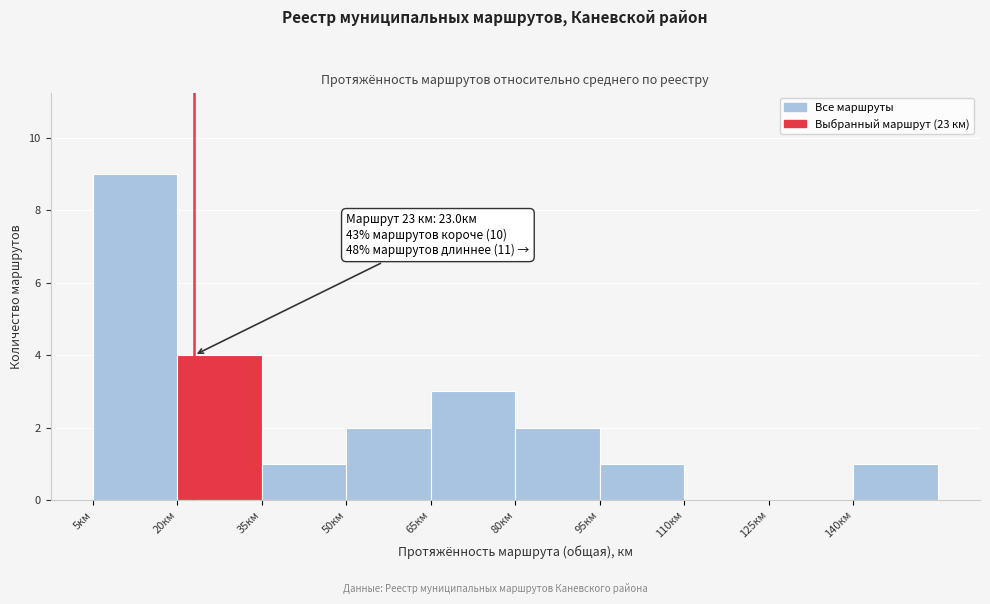

Which range on the x-axis has the tallest bar?

5 to 20